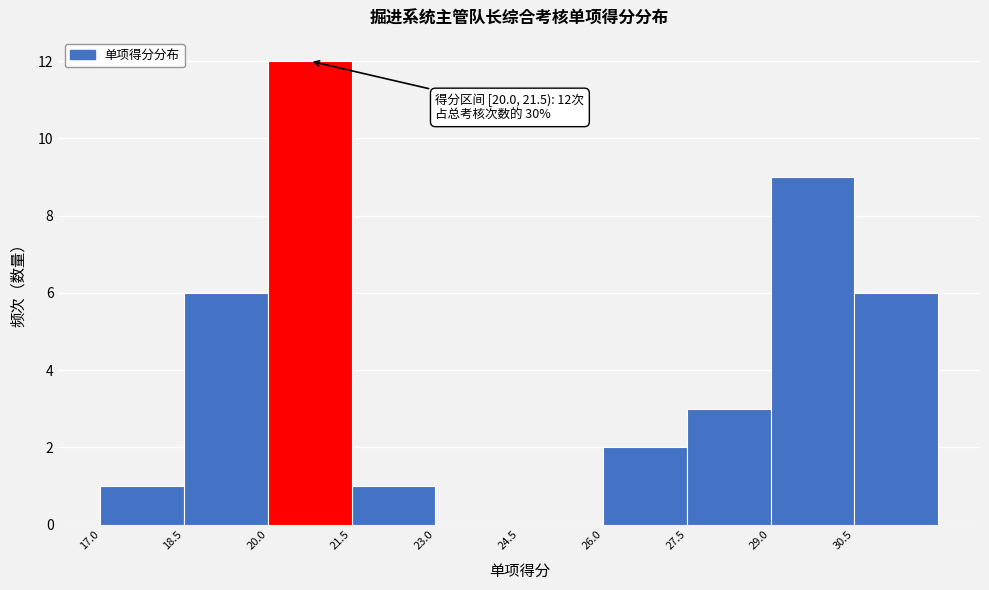

Which range on the x-axis has the tallest bar?

20.0 to 21.5